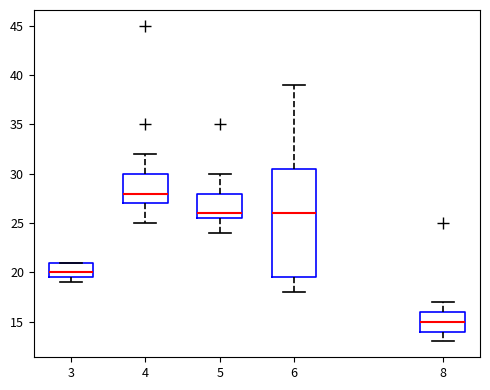

Which box has the lowest median line?

8